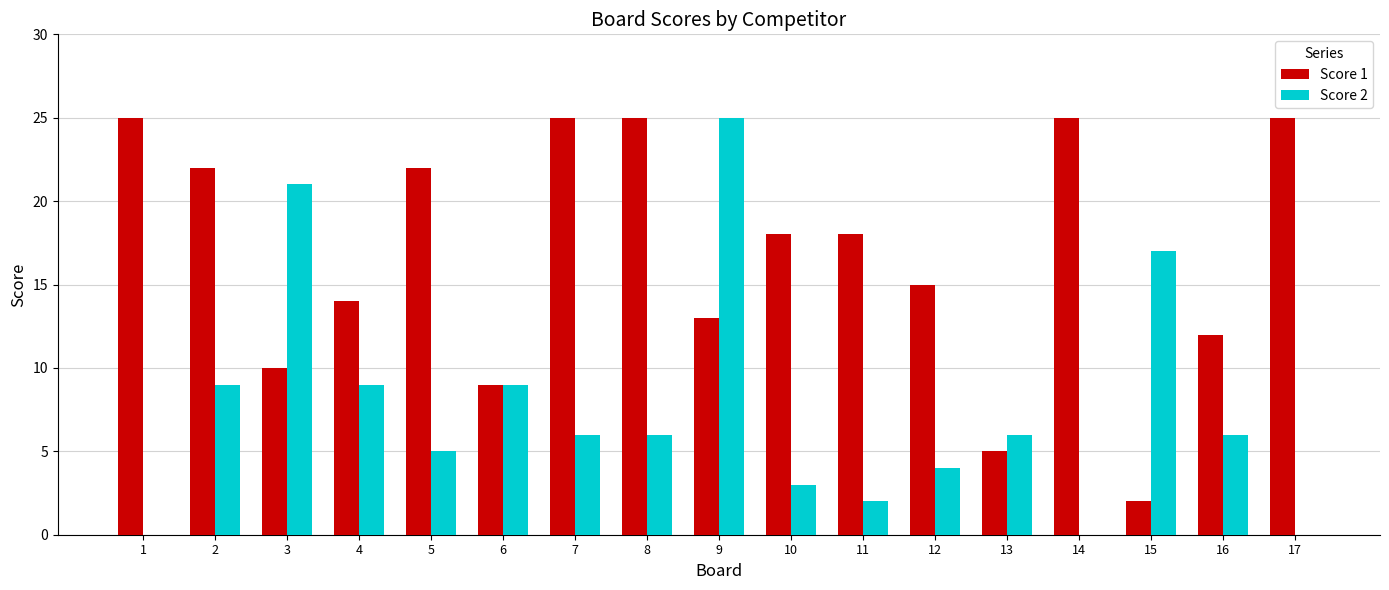

Which series changed the most between 12 and 13?

Score 1